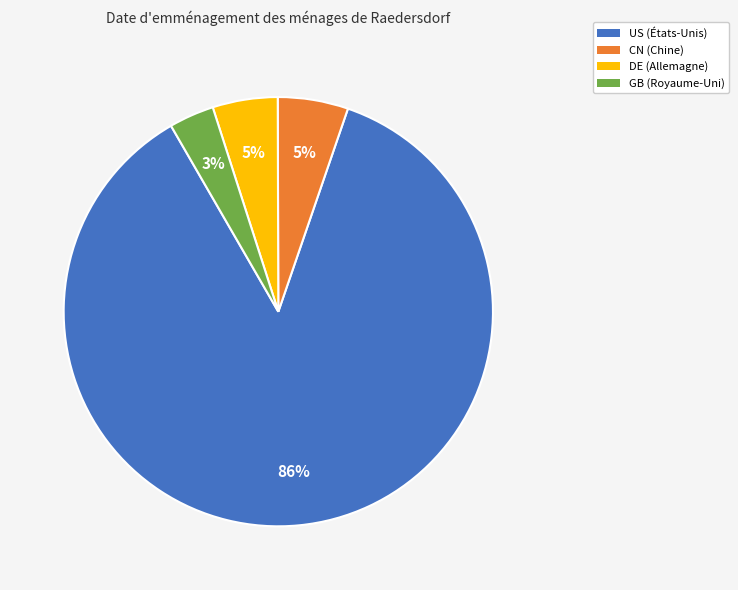

Between US (États-Unis) and CN (Chine), which is larger?

US (États-Unis)